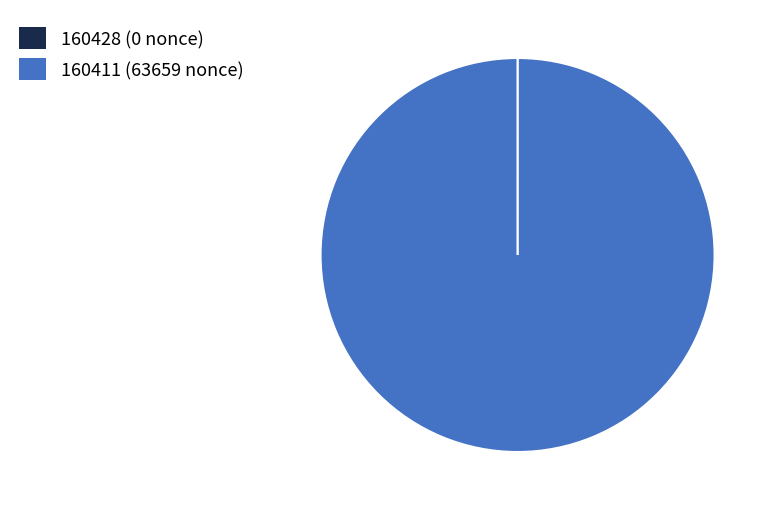

Is it true that 160411 is 100% of the pie?

True